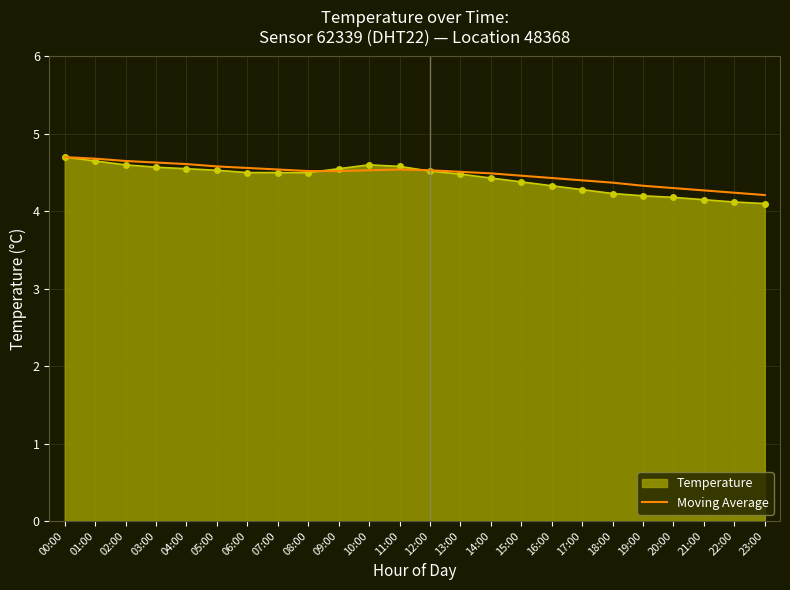

The Moving Average series shows 2.8 at 17:00. True or false?

False